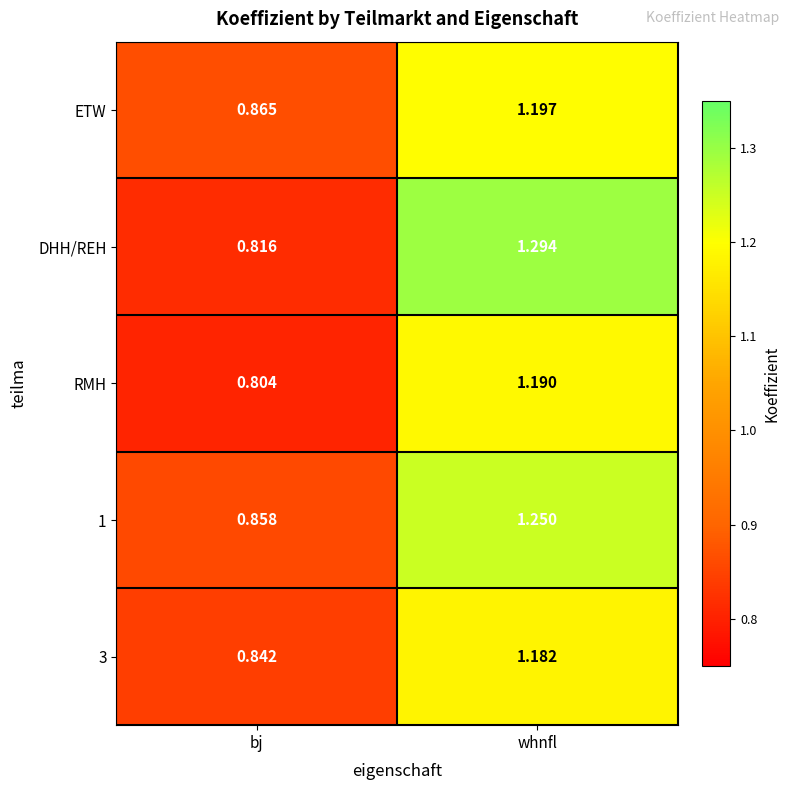

At which category does the chart reach its peak across all series?

whnfl